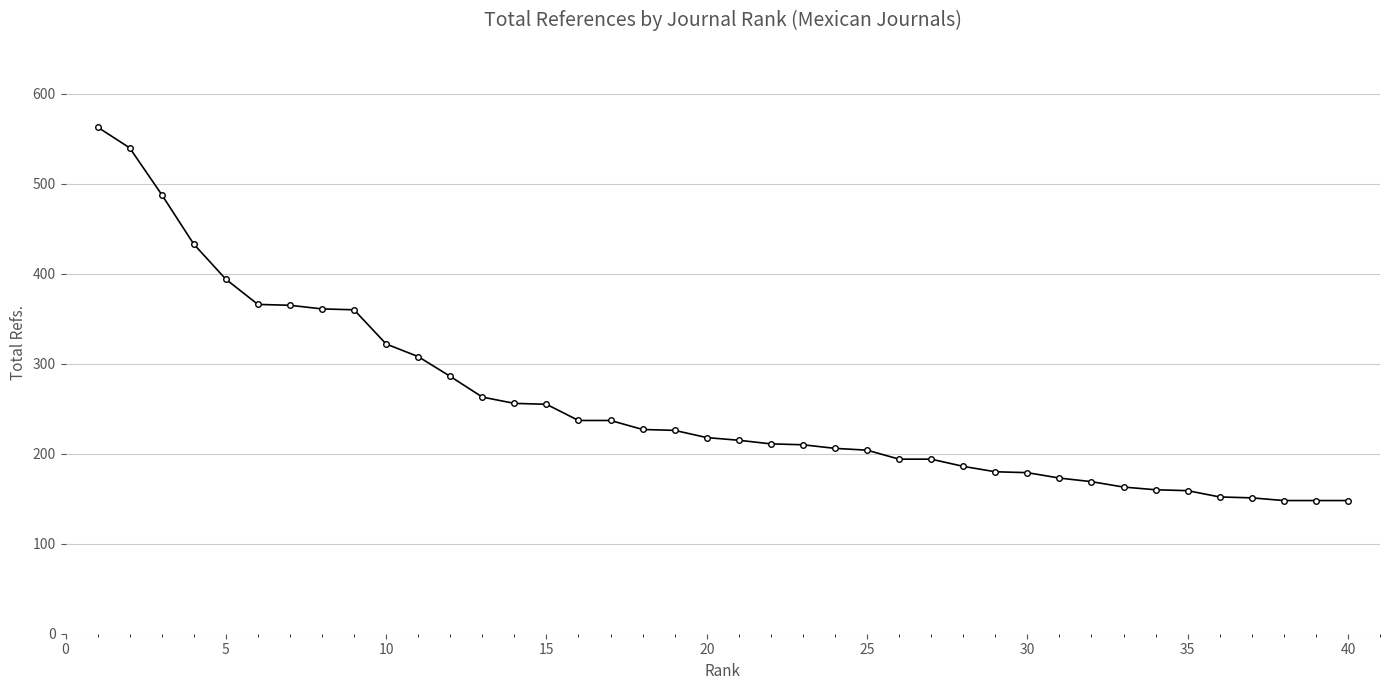

What is the difference between the second highest and second lowest values?

392